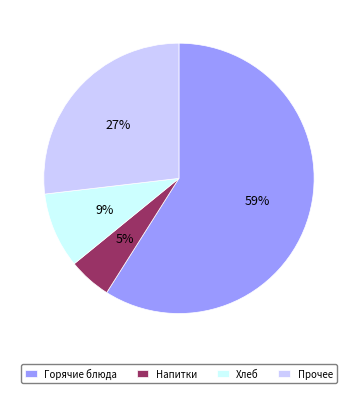

Is the sum of Хлеб and Прочее greater than half?

No